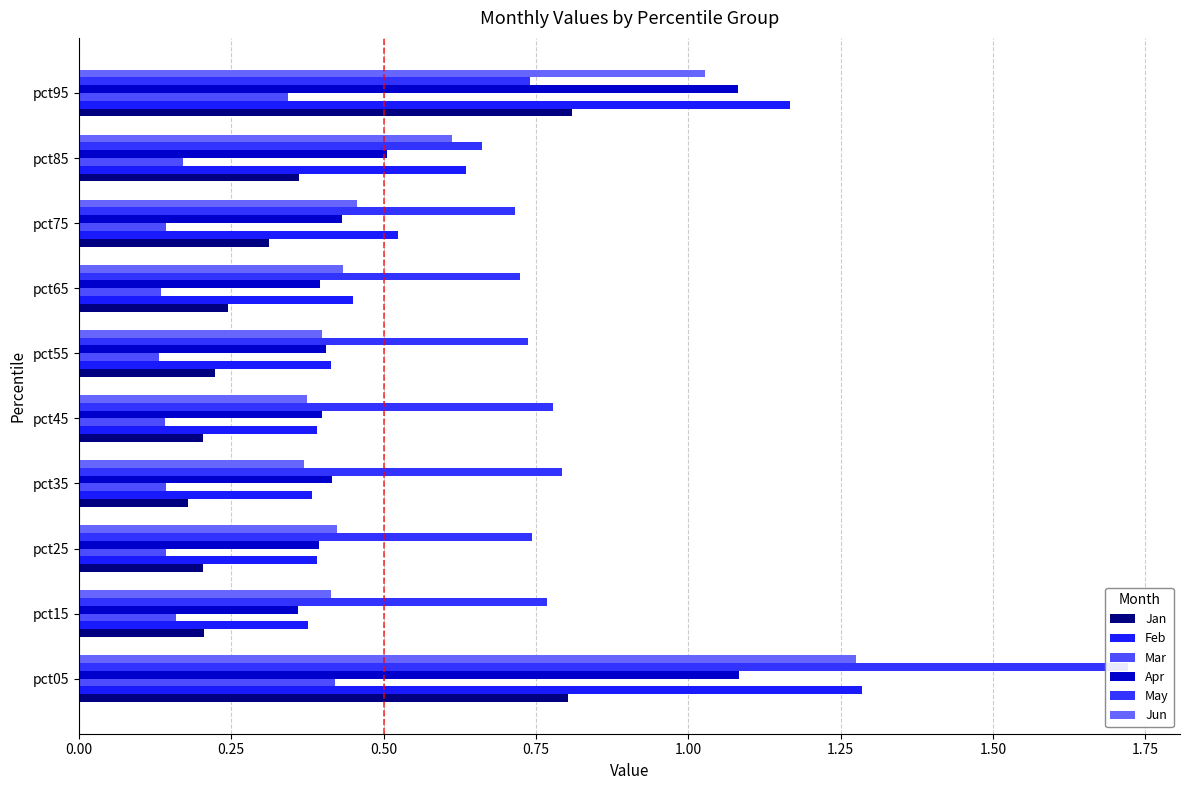

How many distinct data groups are displayed?

6